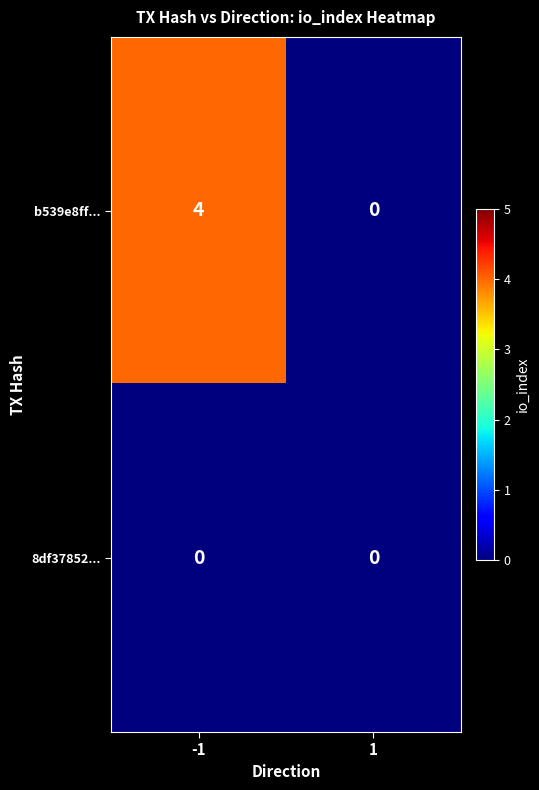

Which series has the largest range (max minus min)?

b539e8ff...